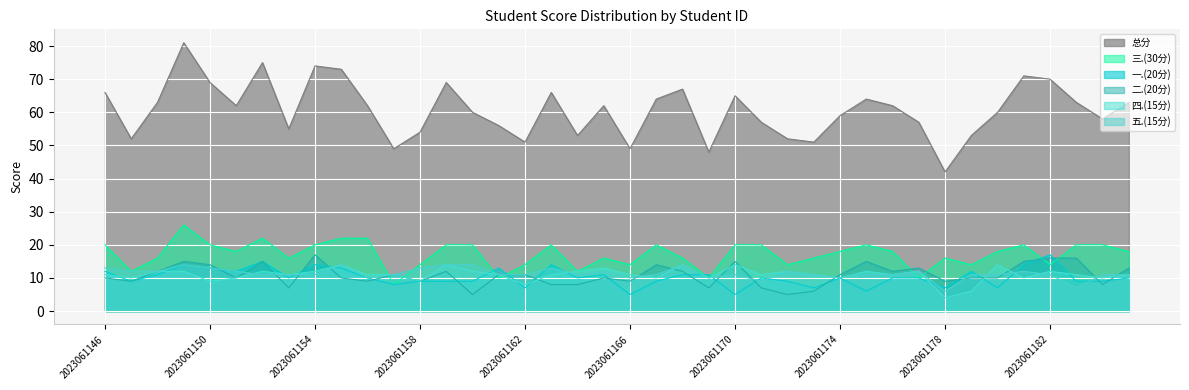

At which category does 五.(15分) reach its first local peak?

2023061149